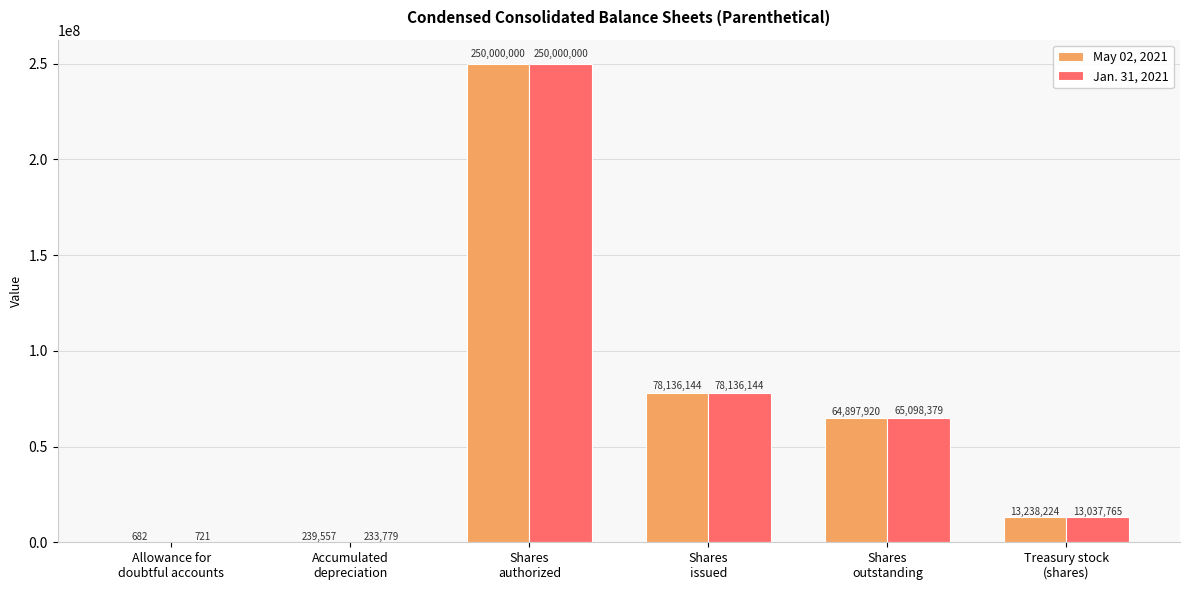

What is the difference between the May 02, 2021 values at Shares
authorized and Shares
outstanding?

185102080